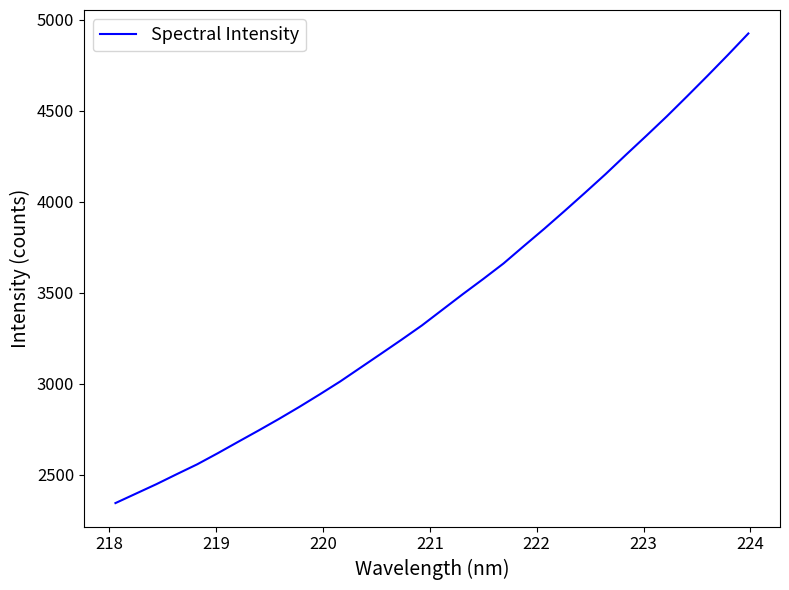

What is the average value?

3459.8